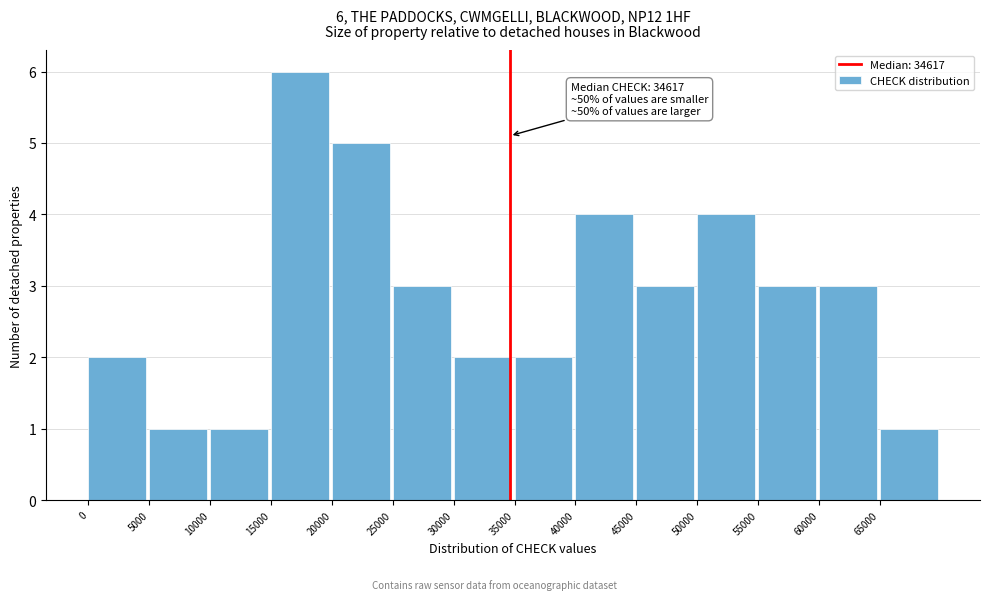

Which range on the x-axis has the tallest bar?

15000 to 20000